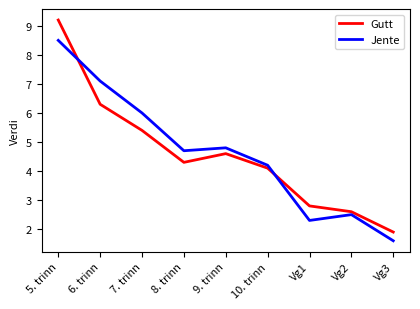

True or false: Gutt has a value of 1.7 at Vg2.

False